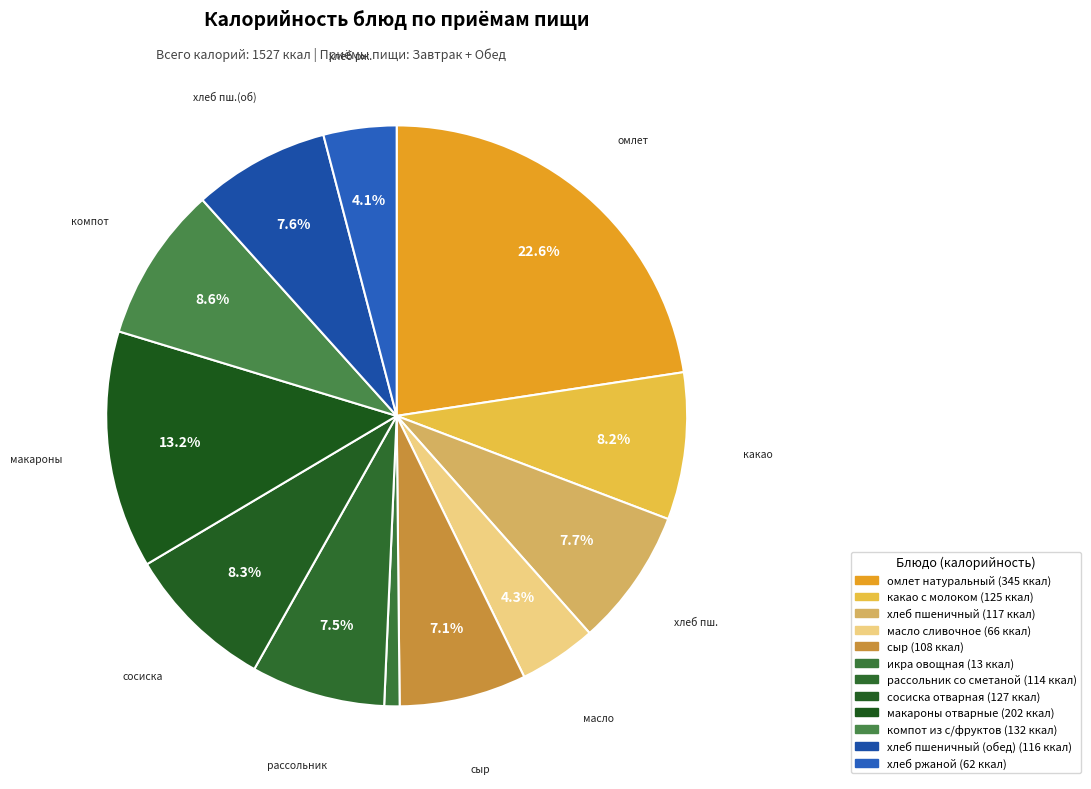

Which slice is the smallest?

икра овощная